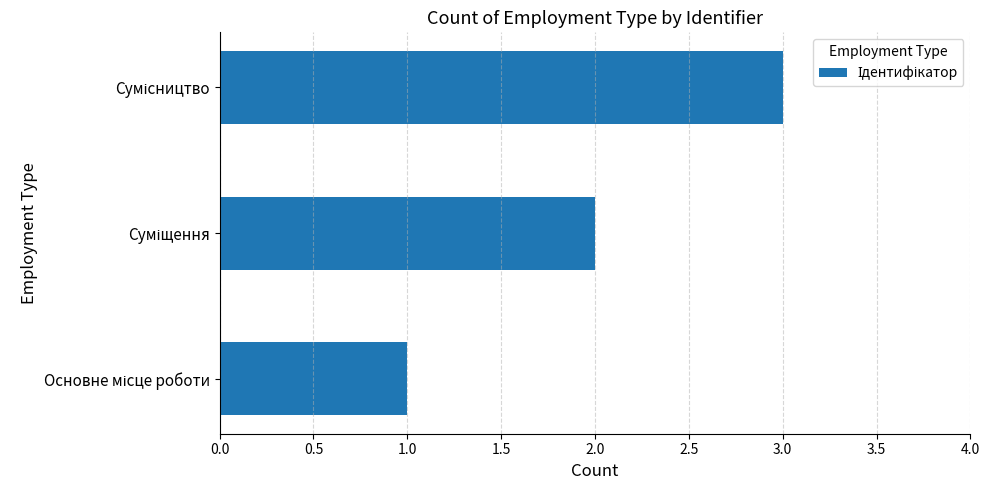

What is the sum of all values?

6